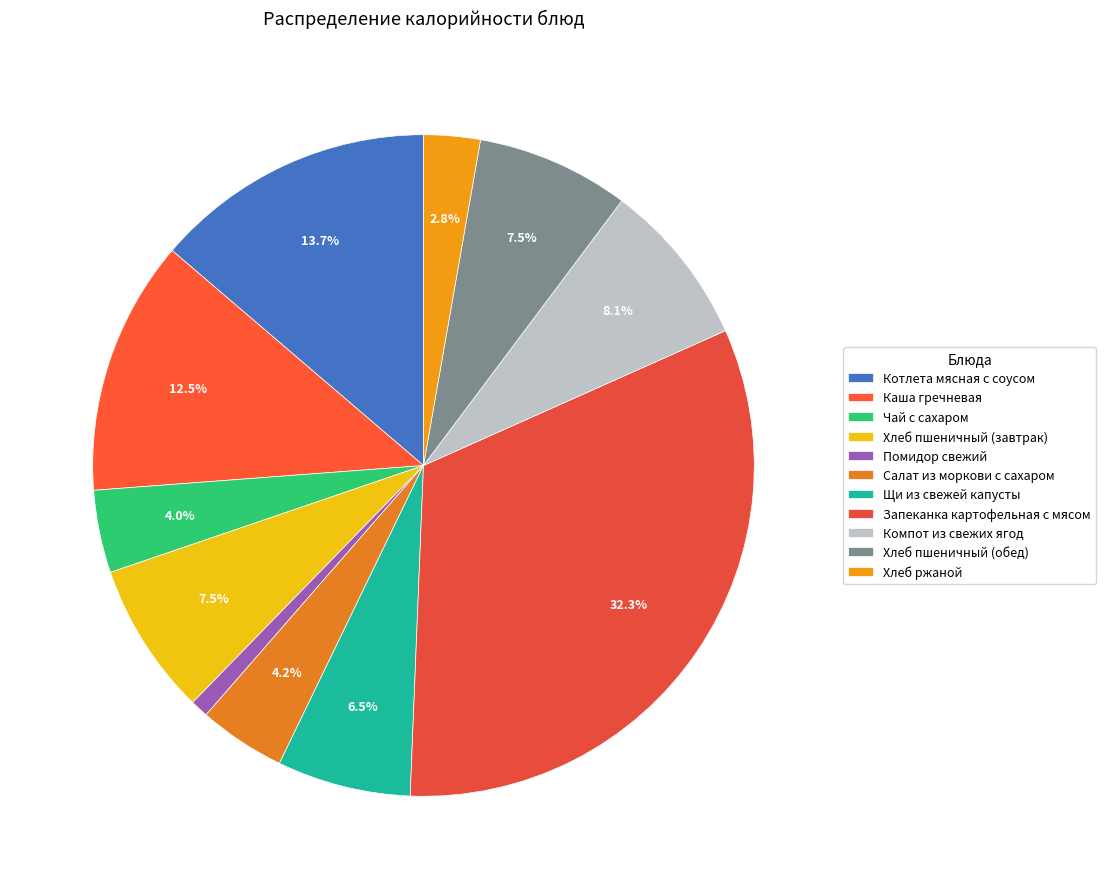

What portion of the pie excludes Щи из свежей капусты?

93.5%